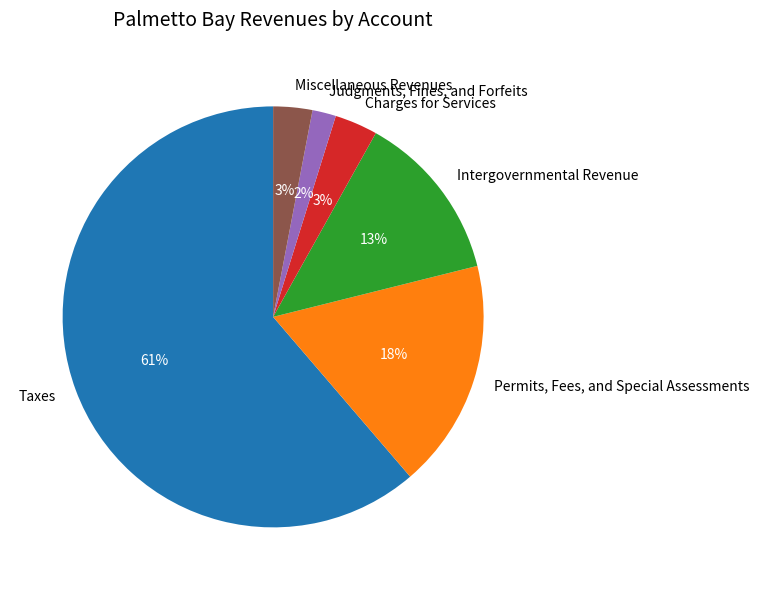

Which category accounts for the majority?

Taxes